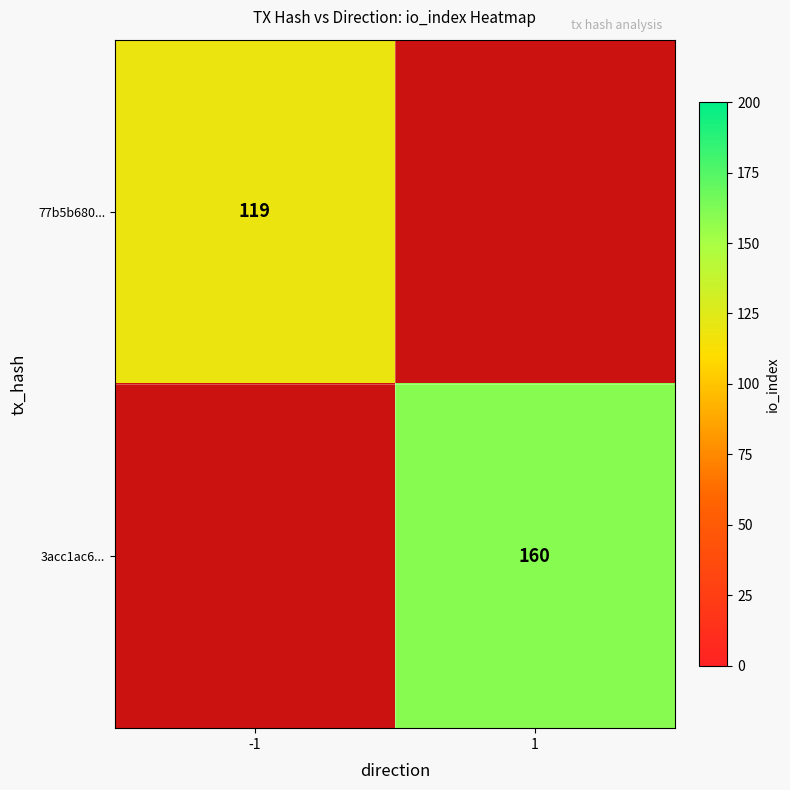

What is the minimum value shown in the chart?

119.0